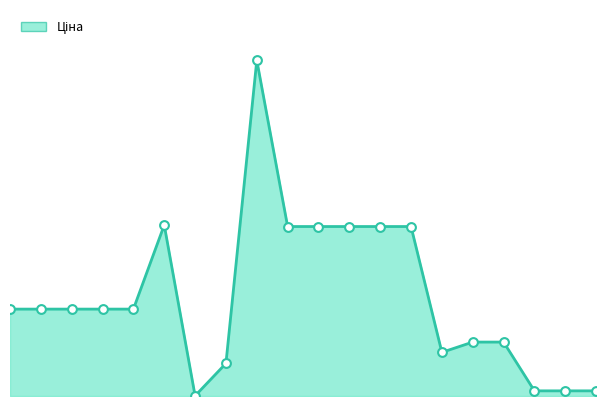

Does the chart have visible grid lines?

No